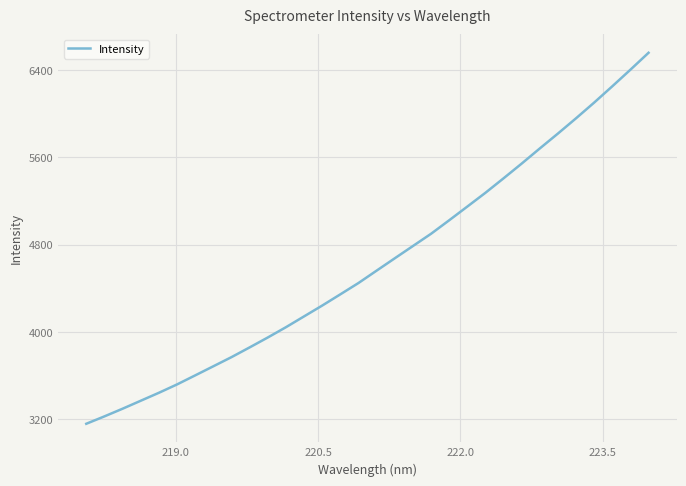

What is the average value?

4632.3